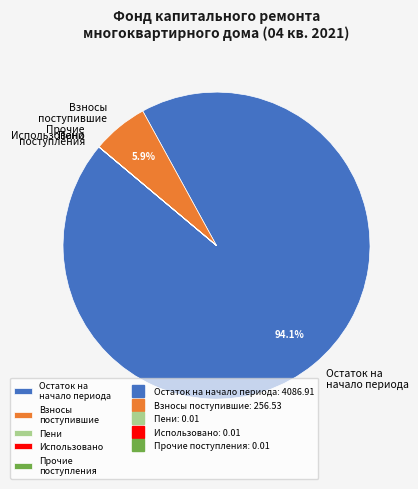

What is the largest slice in the pie chart?

Остаток на начало периода